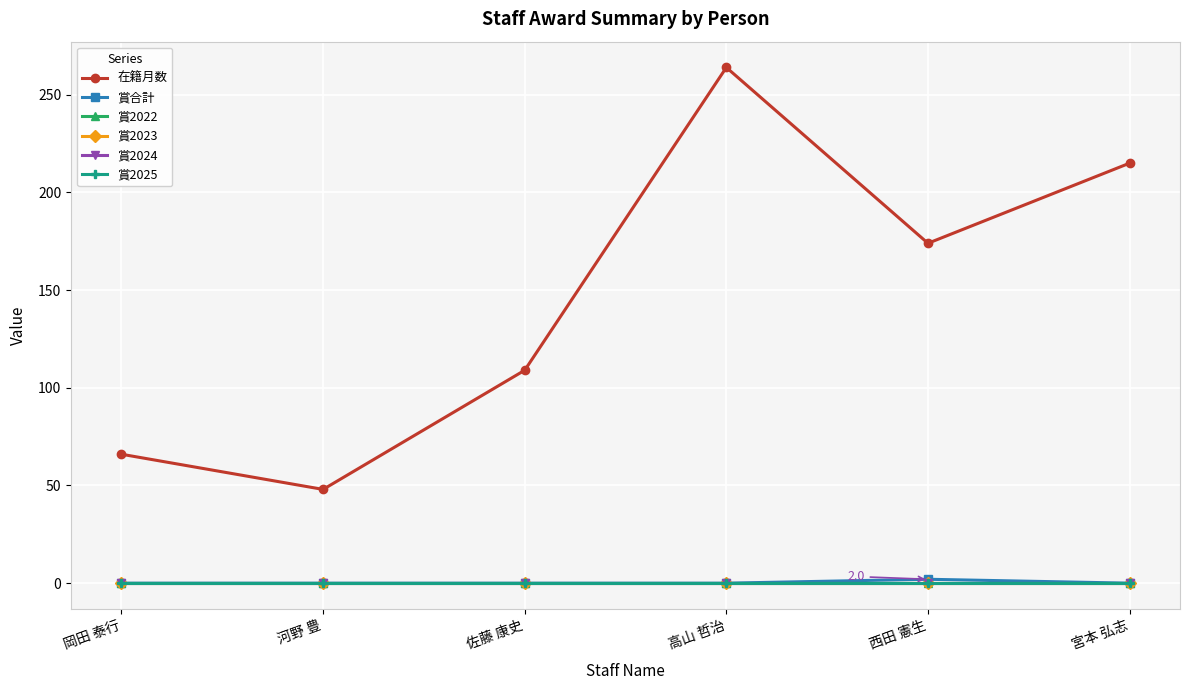

Is it true that 賞2022 equals 0 at 河野 豊?

True